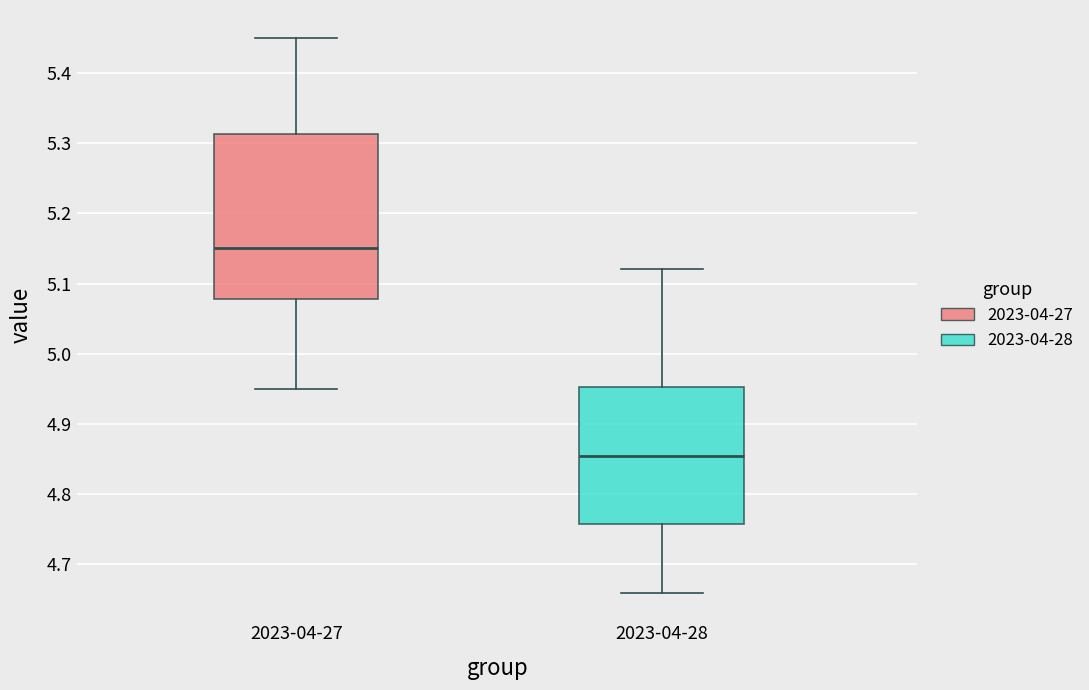

Where is the lower edge of the box for 2023-04-28 on the y-axis? The values are not printed on the chart, so give them approximately, as read against the axis.

4.76